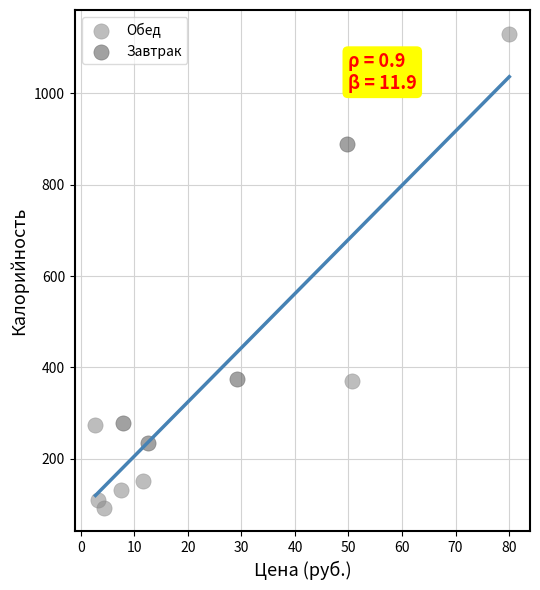

Which series has the widest spread of Y values?

Обед